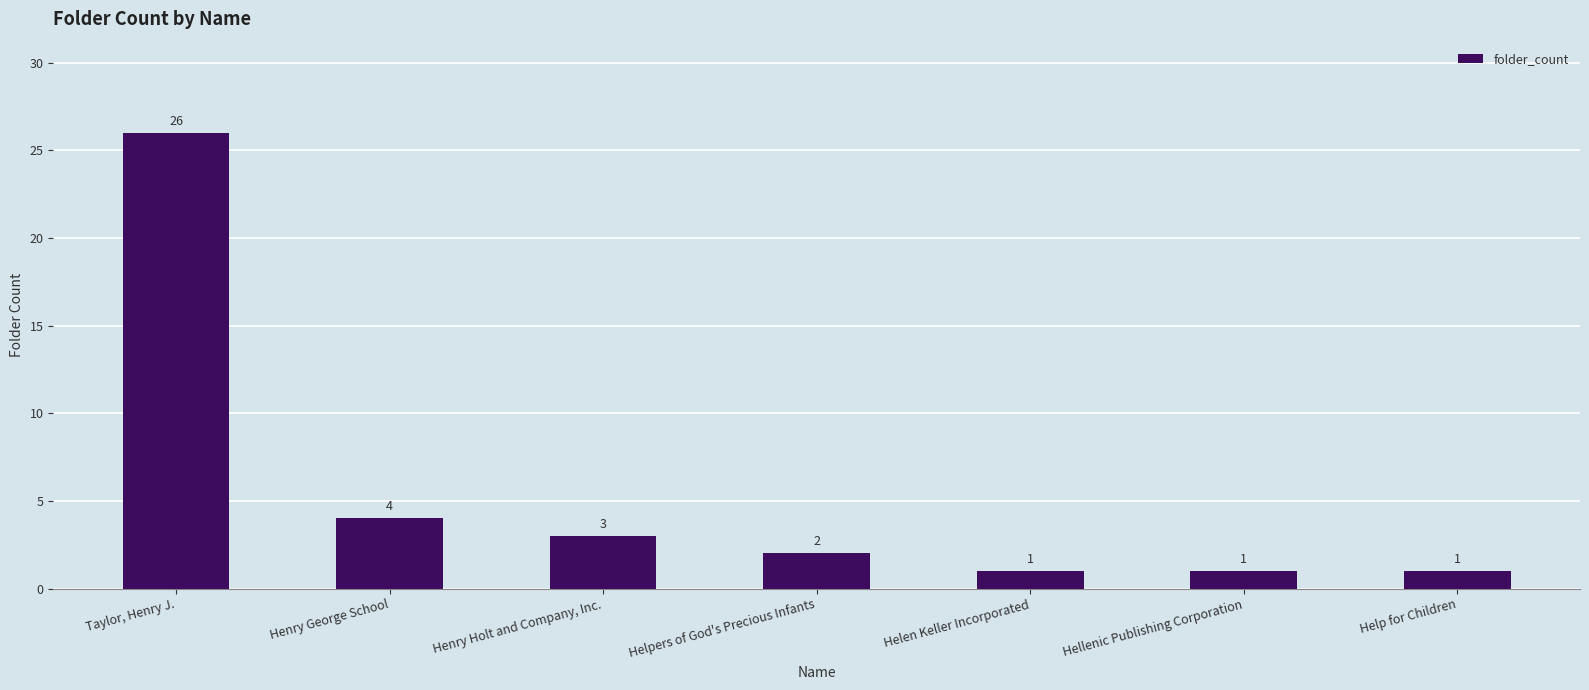

Is it true that the value at Taylor, Henry J. is 39?

False